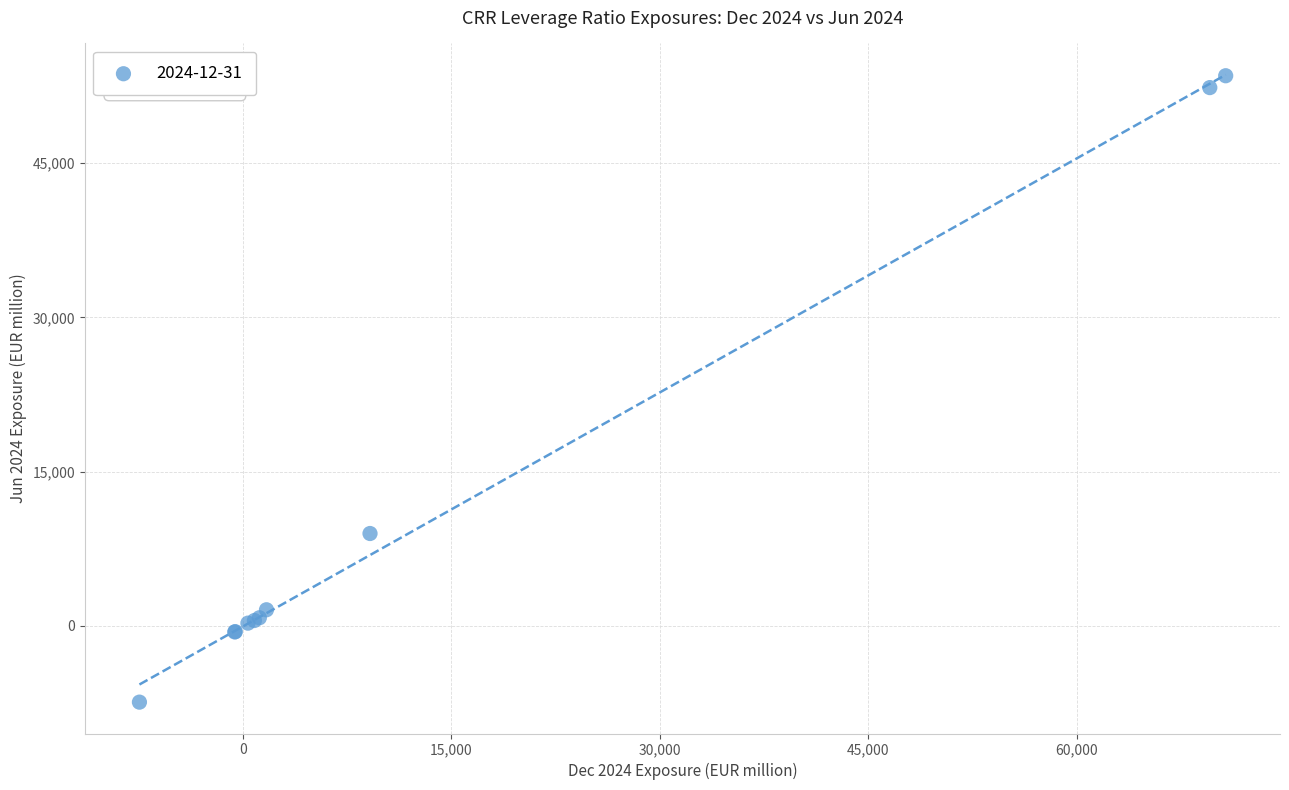

What Y value in the scatter plot is closest to 23044?

8983